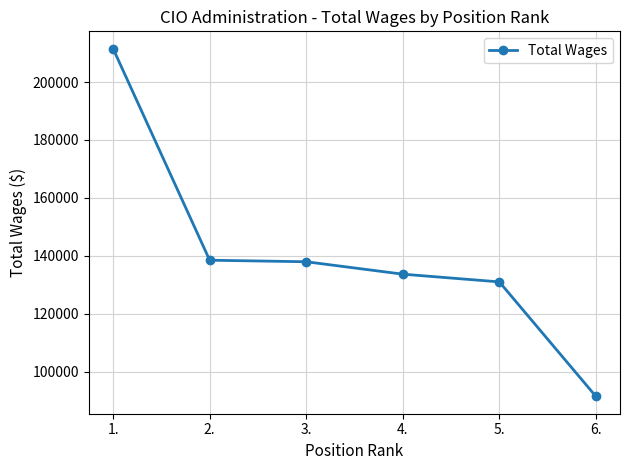

What is the sum of the values at 5. and 2.?

269458